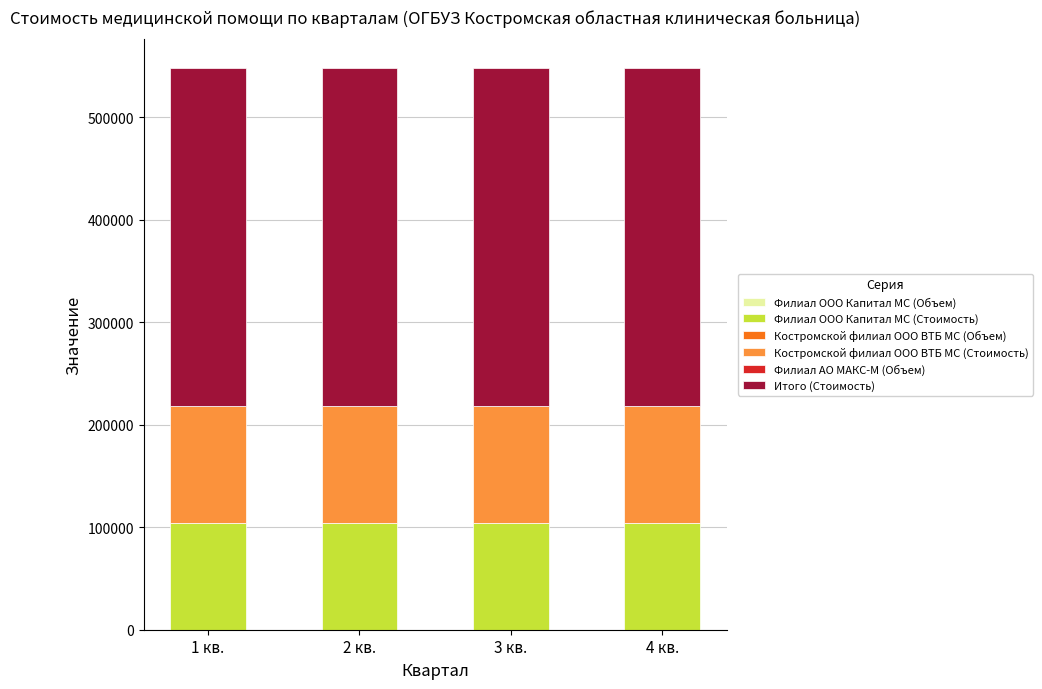

The Филиал АО МАКС-М (Объем) series shows 45 at 4 кв.. True or false?

False